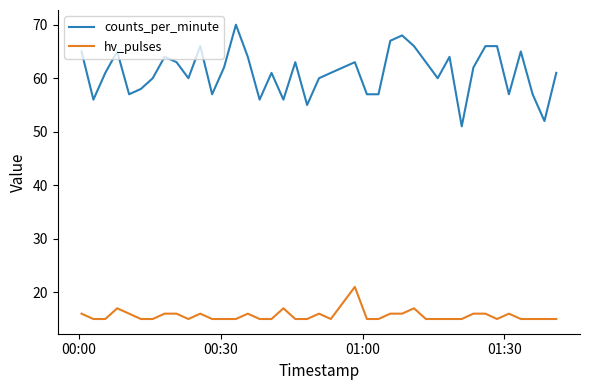

What is the minimum value for hv_pulses?

15